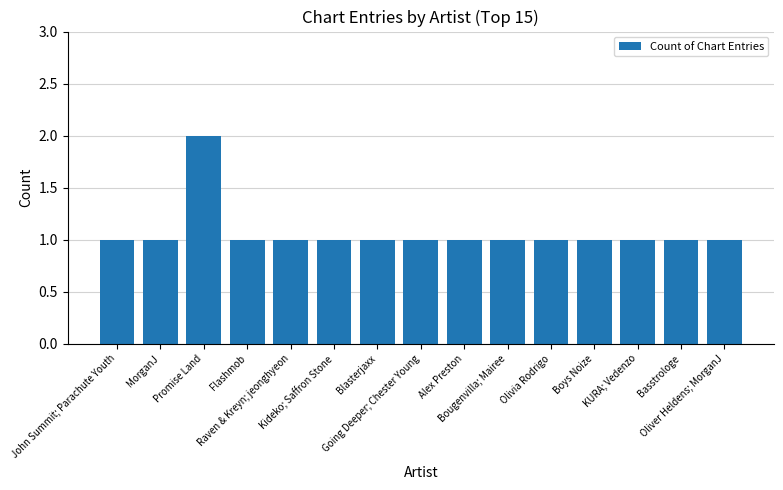

What is the value of the 6th bar from the left?

1